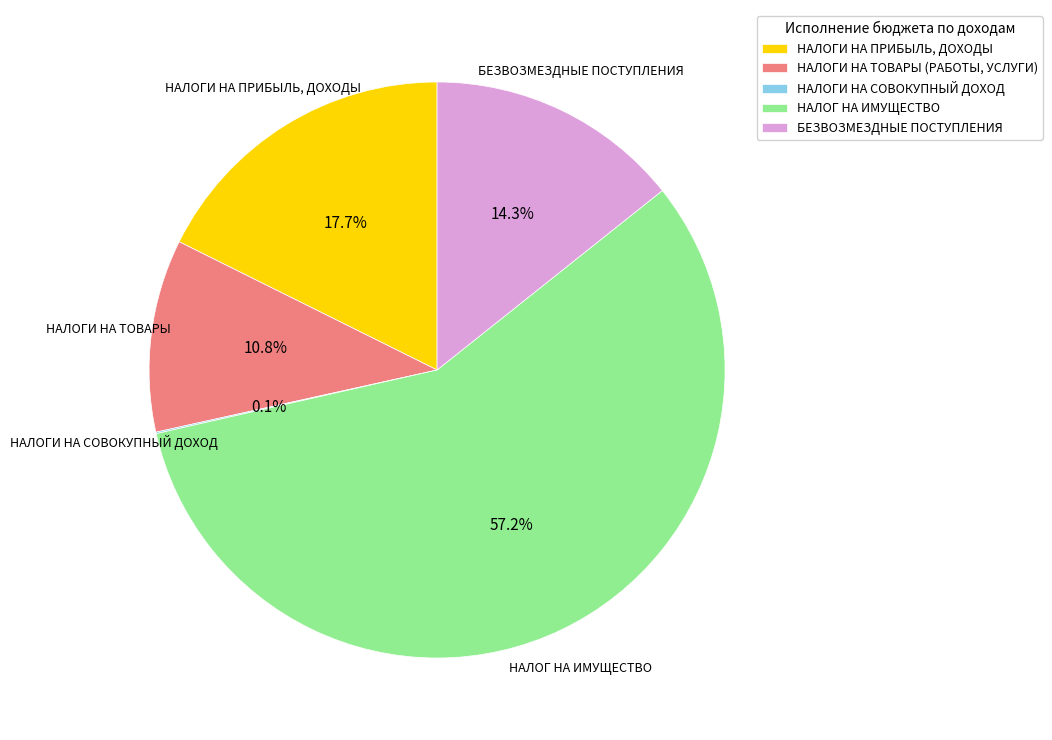

Is the sum of НАЛОГИ НА ТОВАРЫ (РАБОТЫ, УСЛУГИ) and НАЛОГ НА ИМУЩЕСТВО greater than half?

Yes